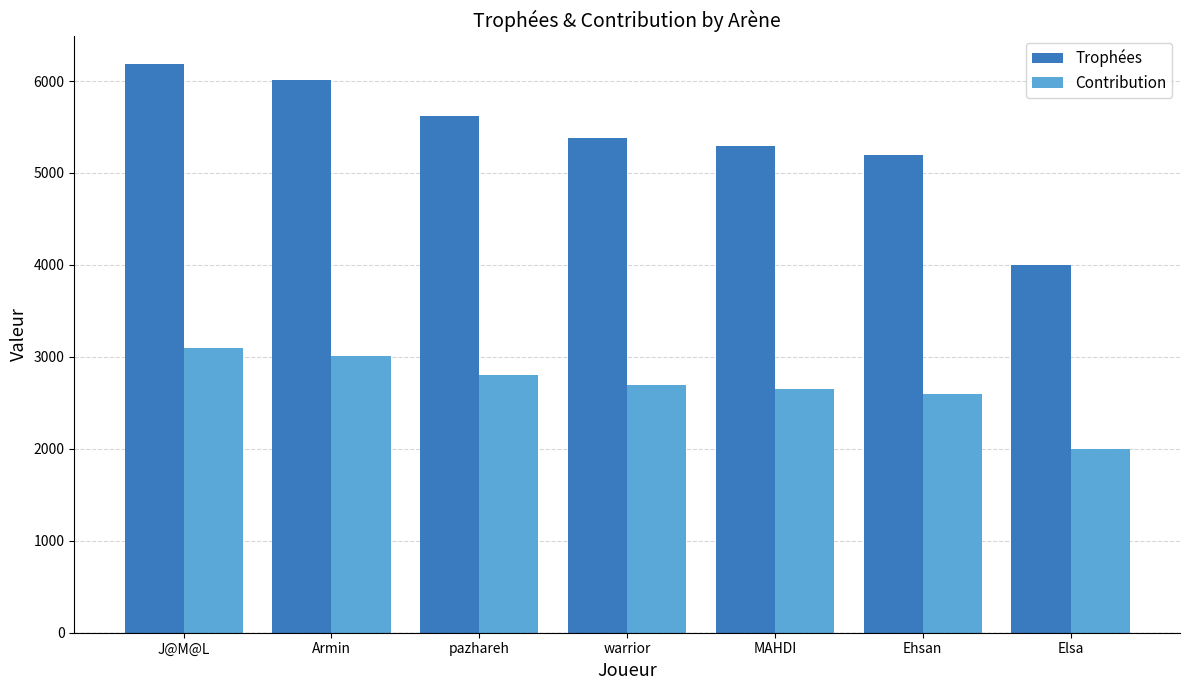

What is the total value across all series at Armin?

9013